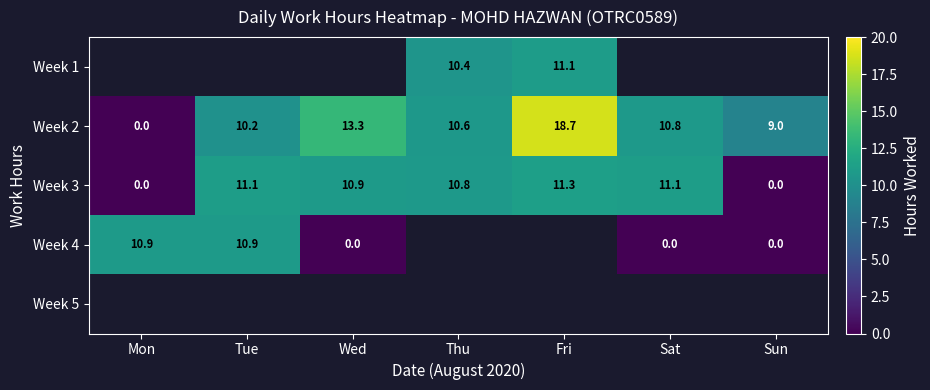

Is the value of Week 1 at Fri greater than the value of Week 4 at Wed?

Yes